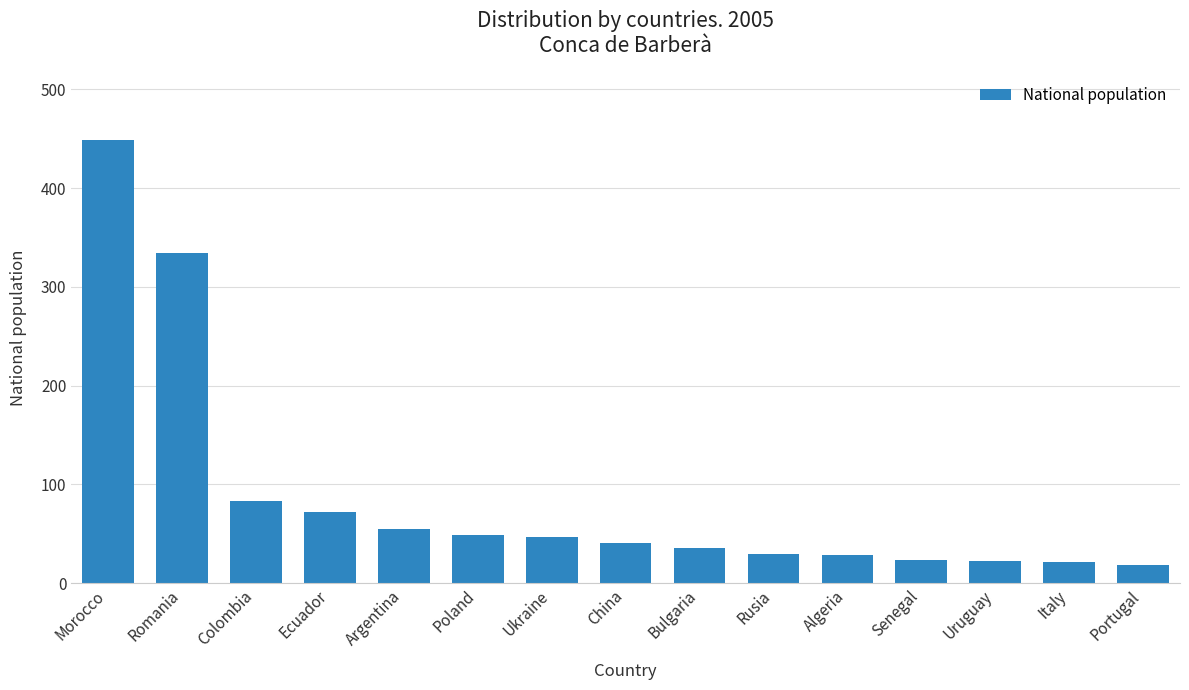

What is the difference between the maximum and minimum values?

431